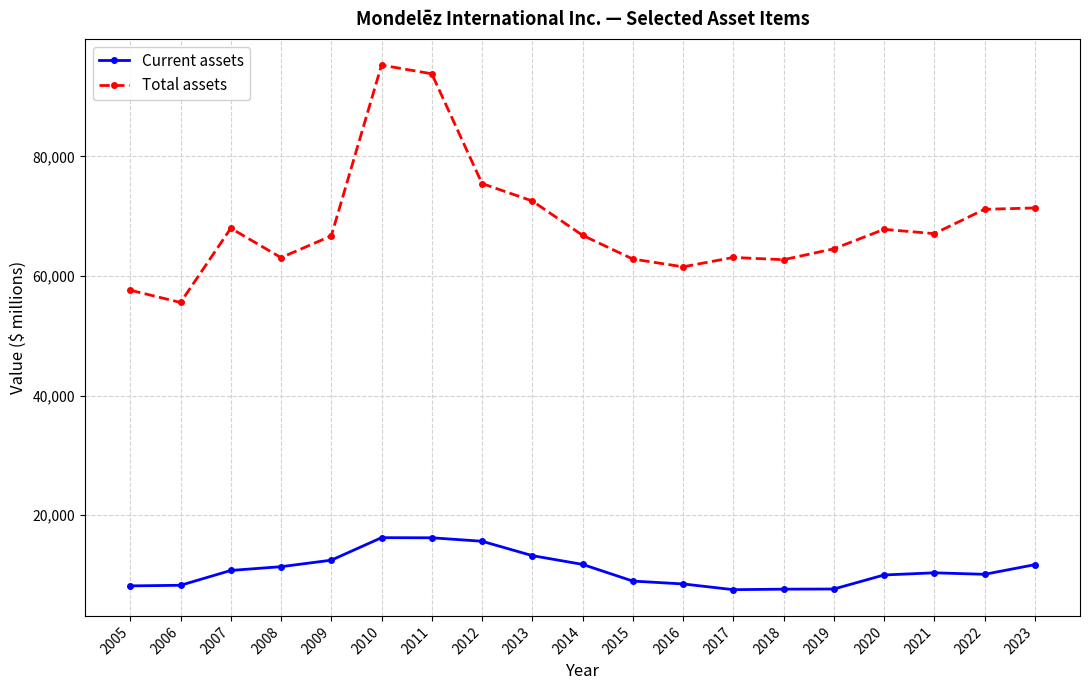

Is it true that Current assets equals 19245 at 2008?

False